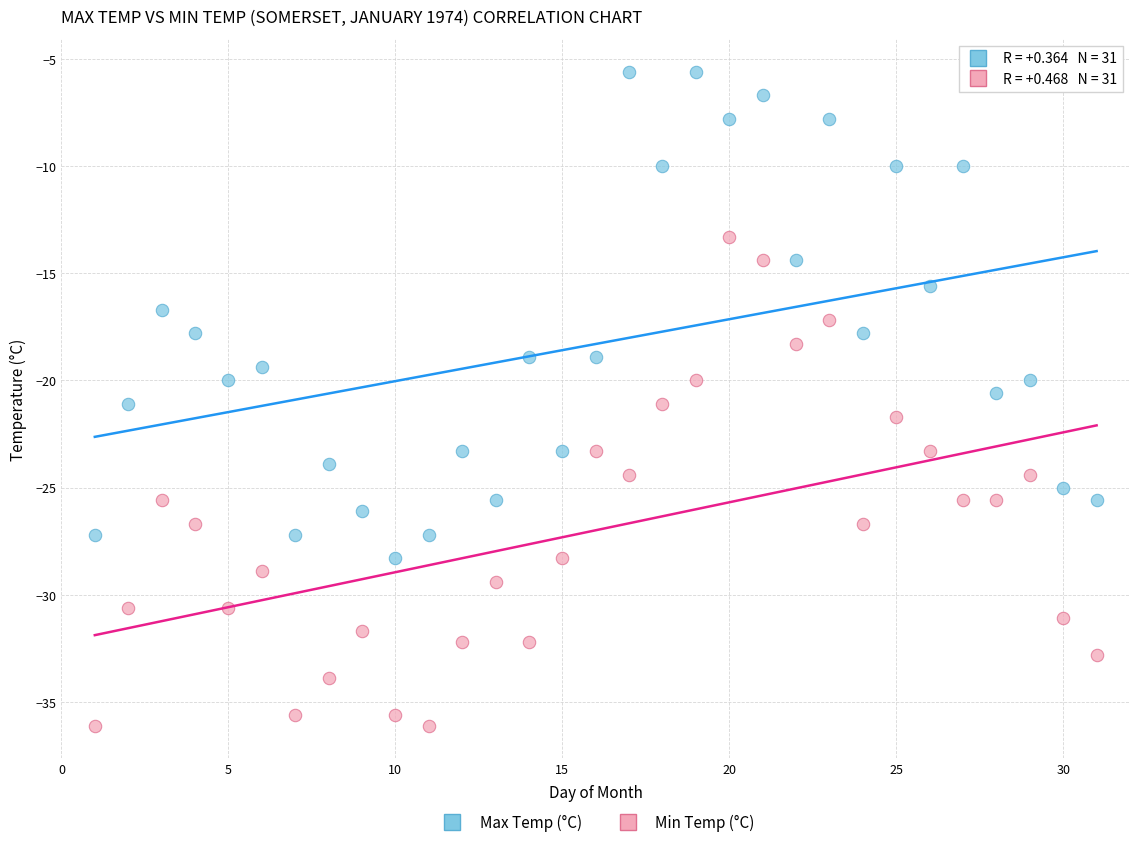

Across all data points, what is the range of Y values (max minus min)?

30.5